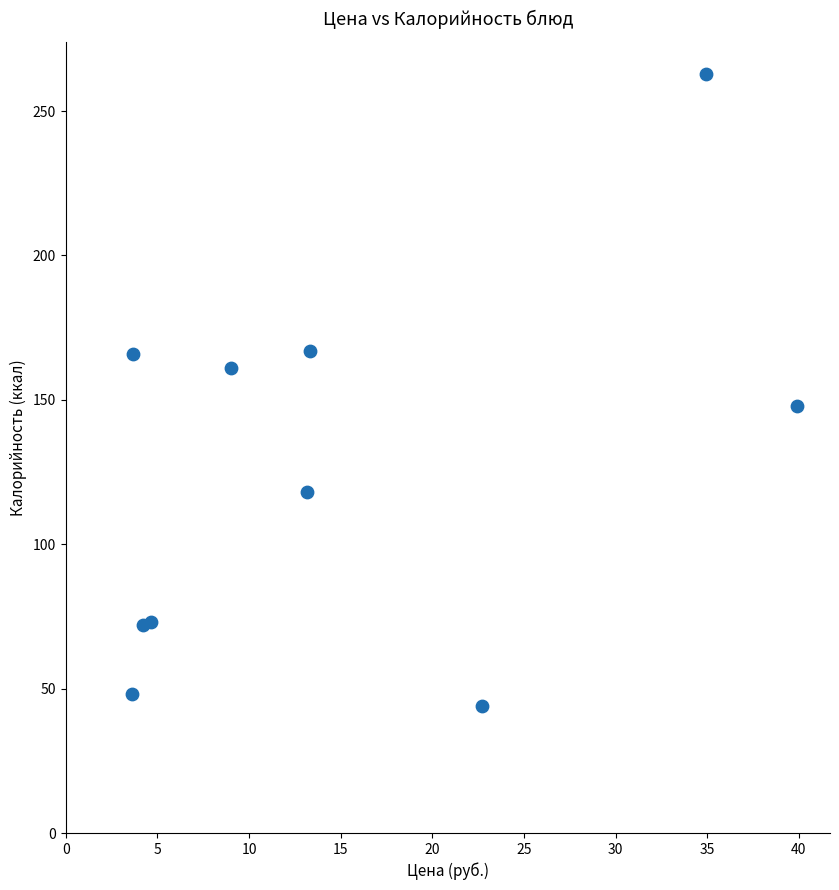

What Y value in the scatter plot is closest to 153?

148